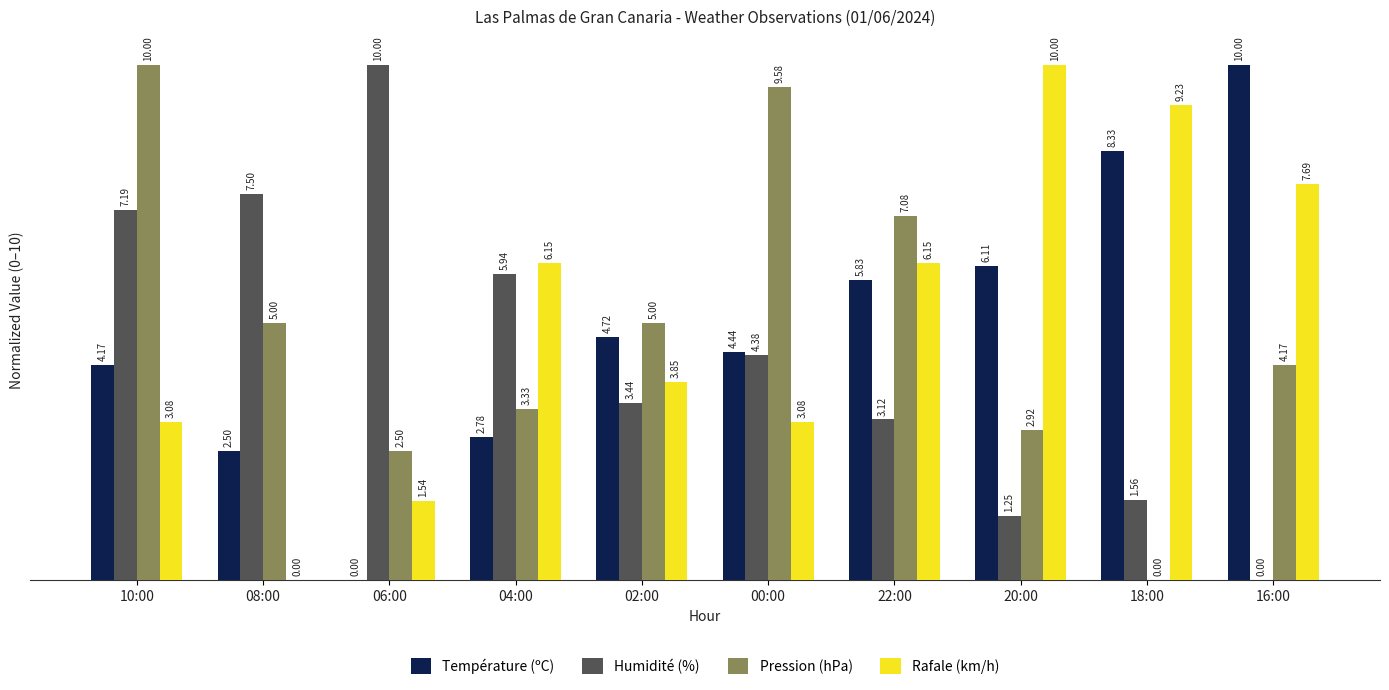

Which series has the largest total across all categories?

Rafale (km/h)